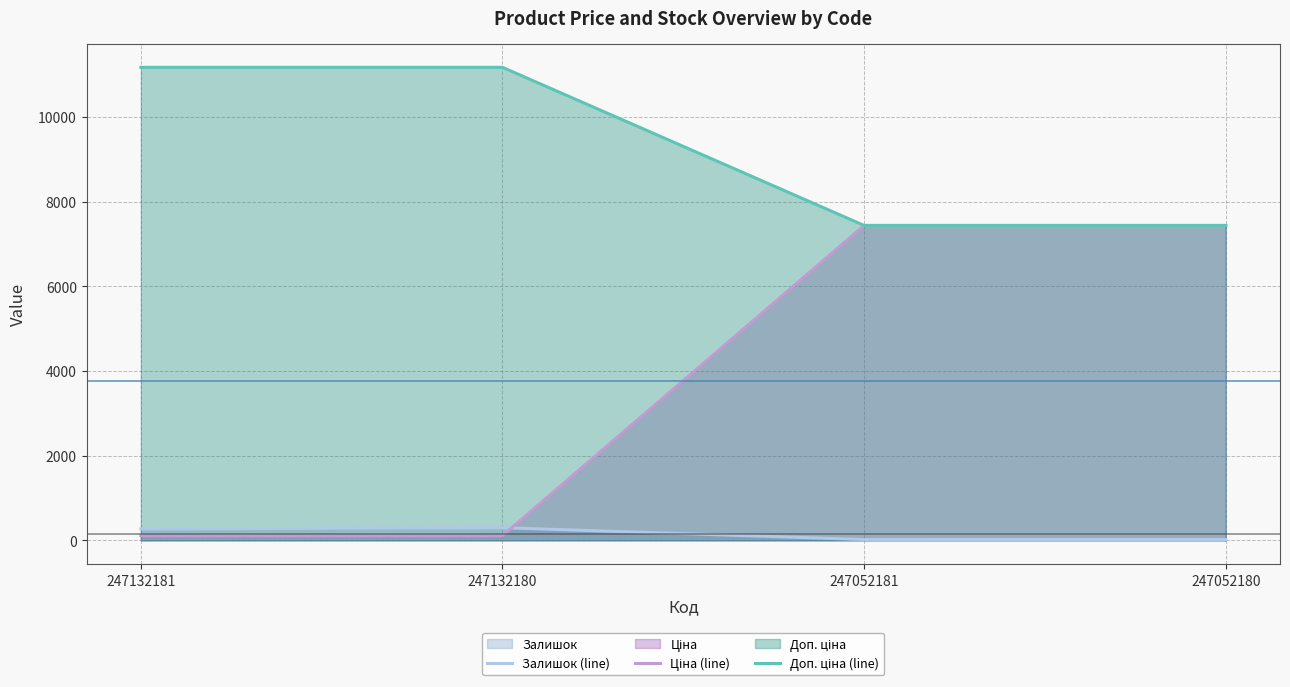

List the labels in order of Доп. ціна (line) value, largest first.

247132181, 247132180, 247052181, 247052180